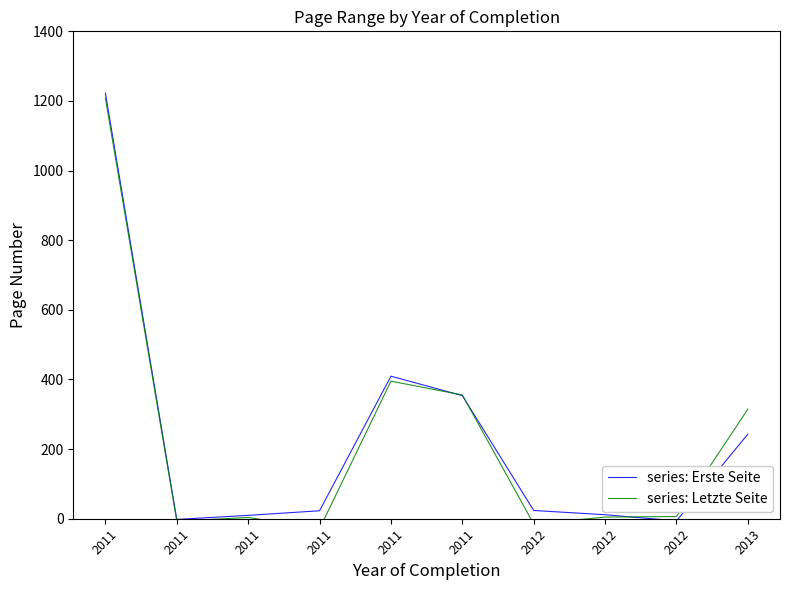

What is the total value across all series at 2011?

2430.5